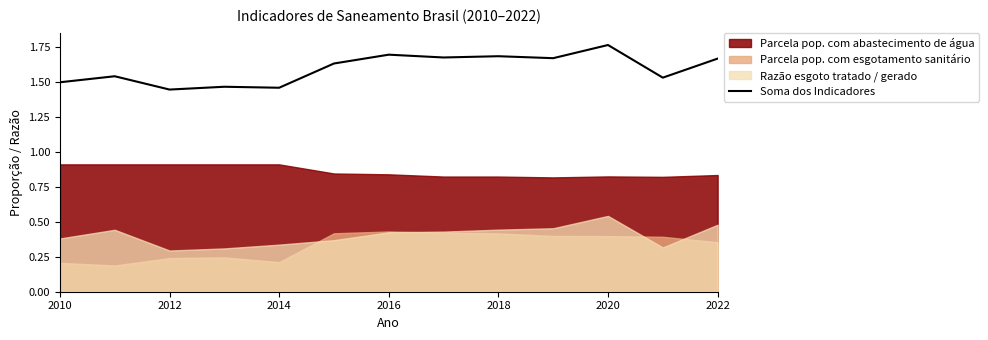

Which category has the highest value in the Soma dos Indicadores series?

2020